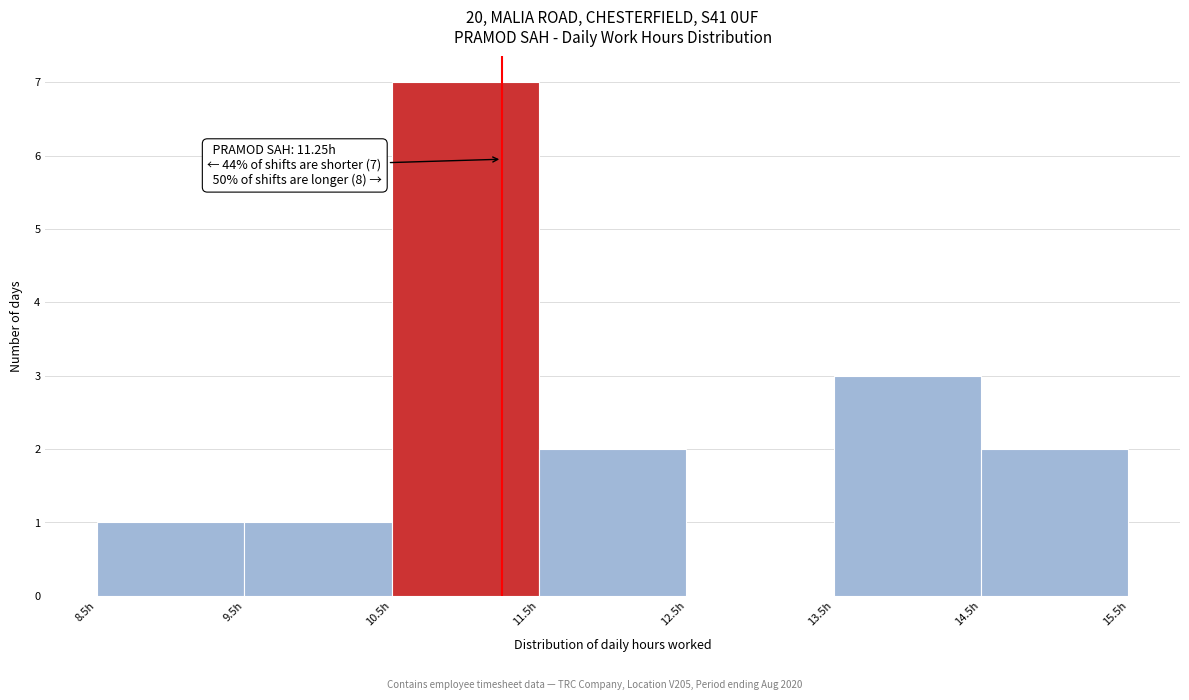

Over which range of the x-axis is the bar tallest?

10.5 to 11.5